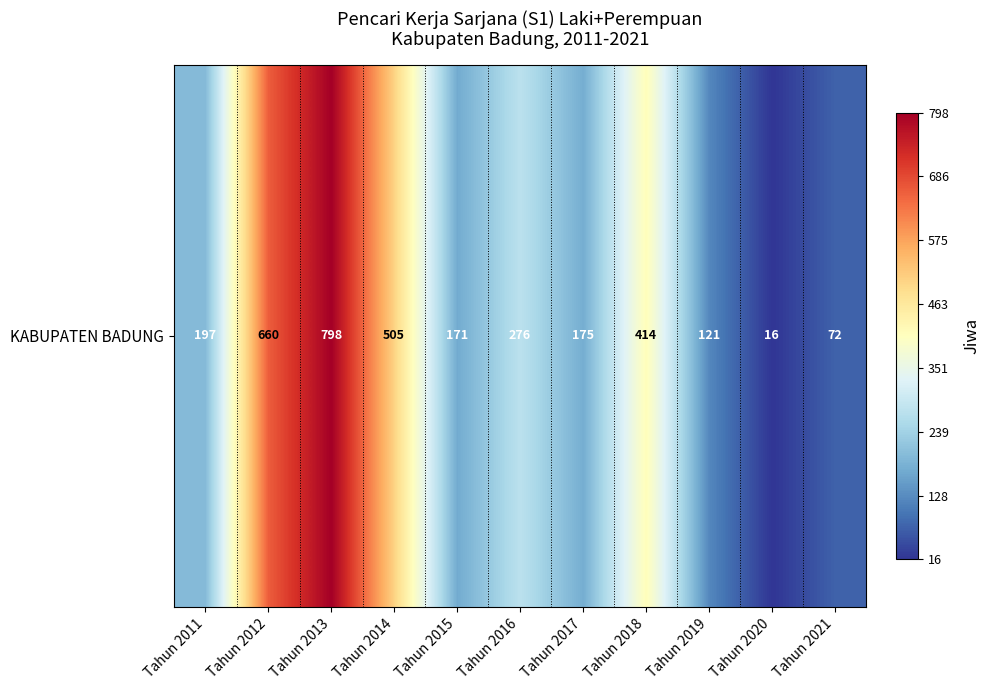

At which category does the chart reach its minimum across all series?

Tahun 2020